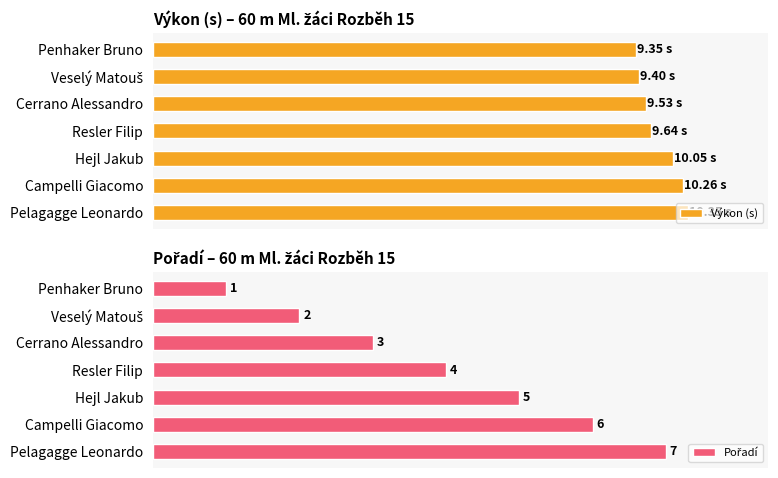

Between Resler Filip and Campelli Giacomo, which series saw the biggest shift?

Pořadí